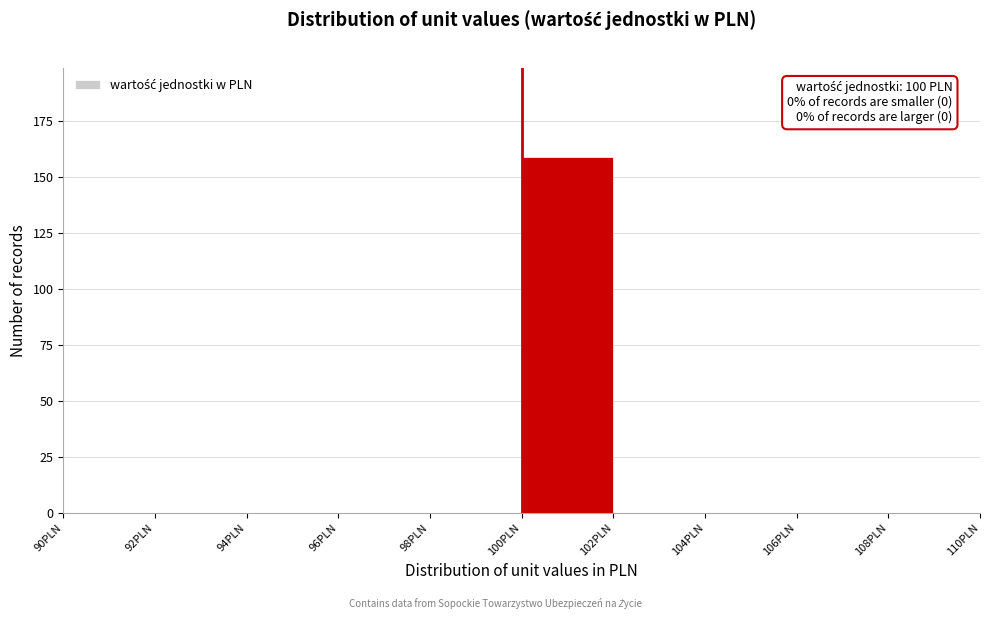

Over which range of the x-axis is the bar tallest?

100 to 102